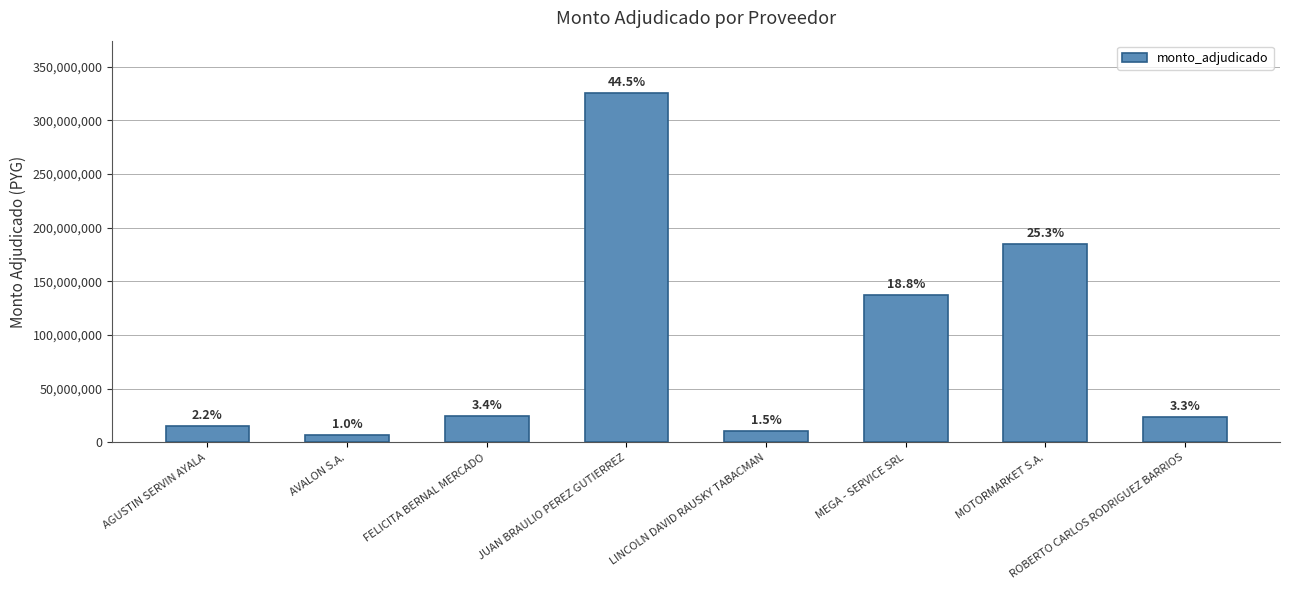

How many bars are there in total?

8